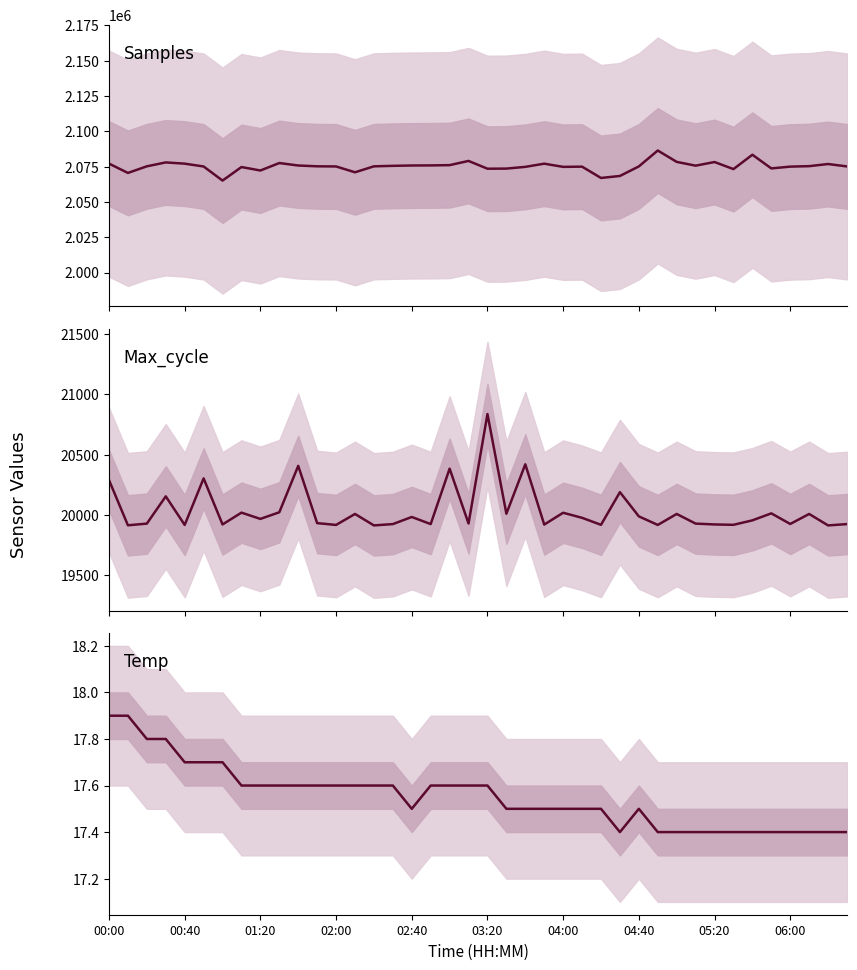

Is it true that Samples equals 2074968.0 at 25?

True